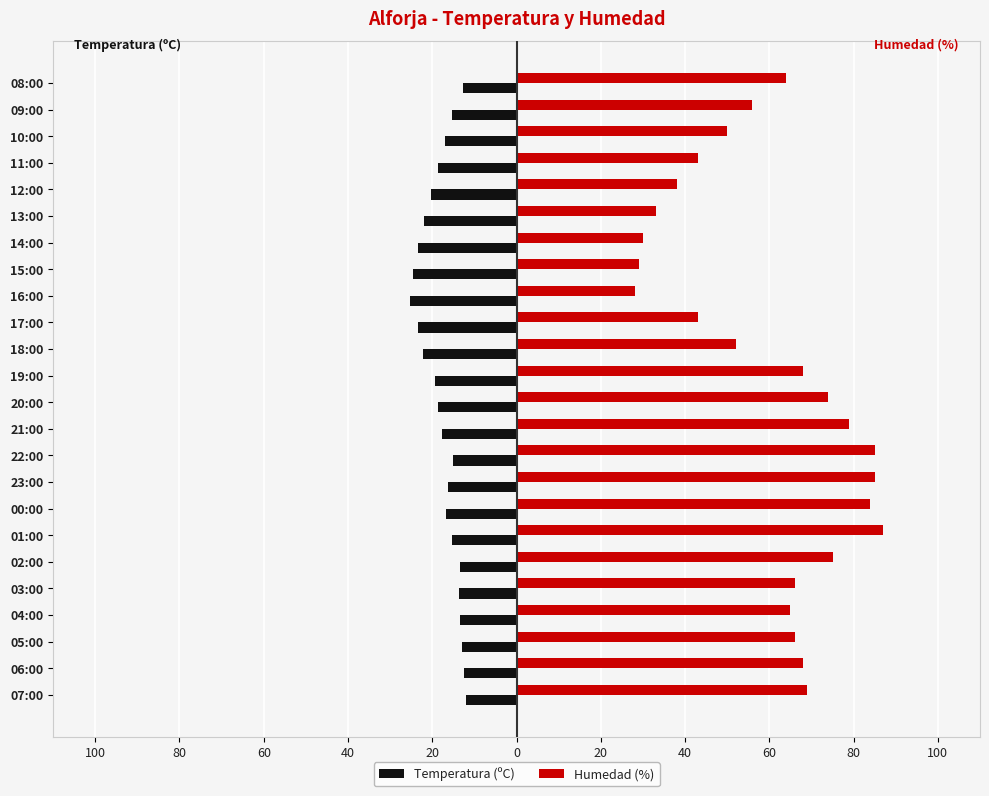

Reading left to right, transcribe all the data shown in this chart.

Temperatura (ºC): -12.1	-12.5	-13.0	-13.5	-13.6	-13.5	-15.4	-16.8	-16.3	-15.1	-17.6	-18.6	-19.3	-22.1	-23.5	-25.4	-24.6	-23.3	-22.0	-20.4	-18.7	-17.0	-15.4	-12.7
Humedad (%): 69.0	68.0	66.0	65.0	66.0	75.0	87.0	84.0	85.0	85.0	79.0	74.0	68.0	52.0	43.0	28.0	29.0	30.0	33.0	38.0	43.0	50.0	56.0	64.0